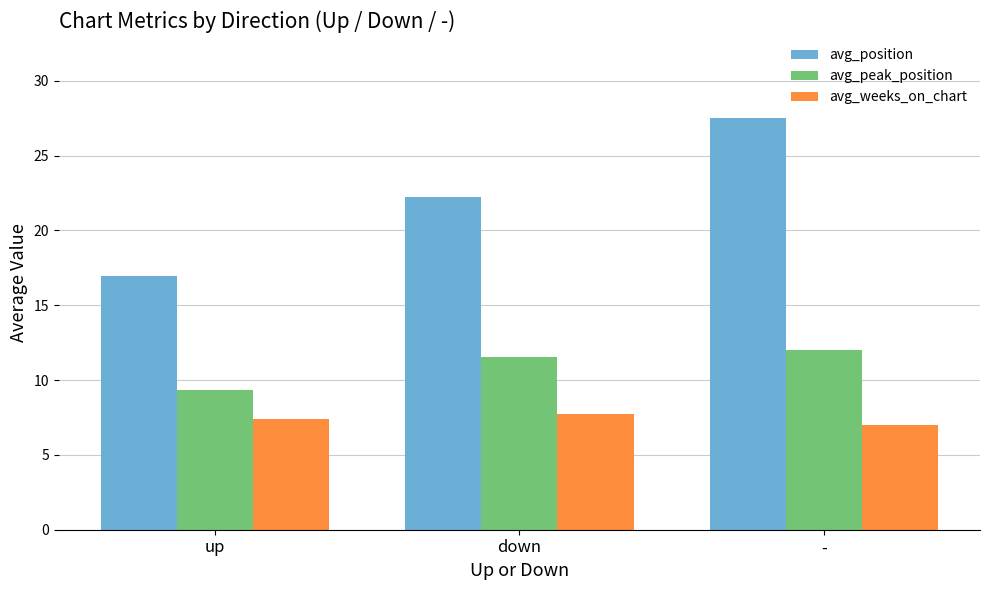

What is the value of the avg_position bar at the 1st from the left?

16.9